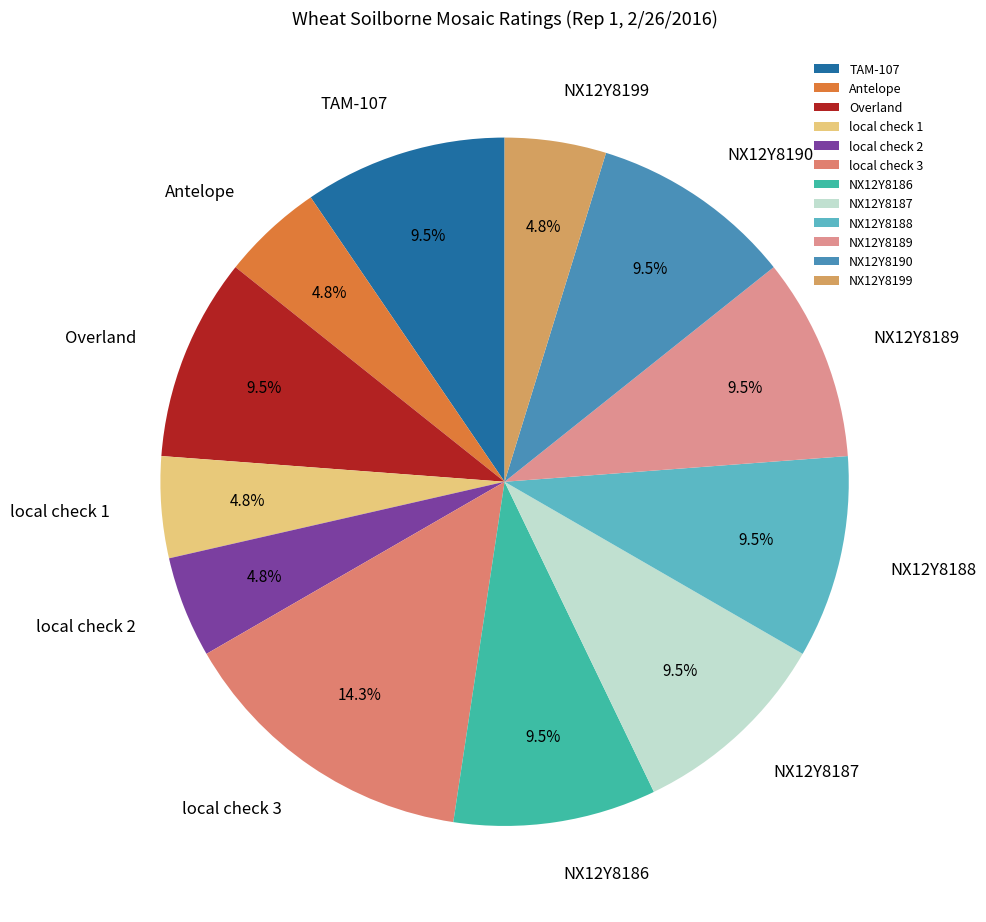

Approximately how many times larger is the value at Antelope compared to NX12Y8190?

0.5